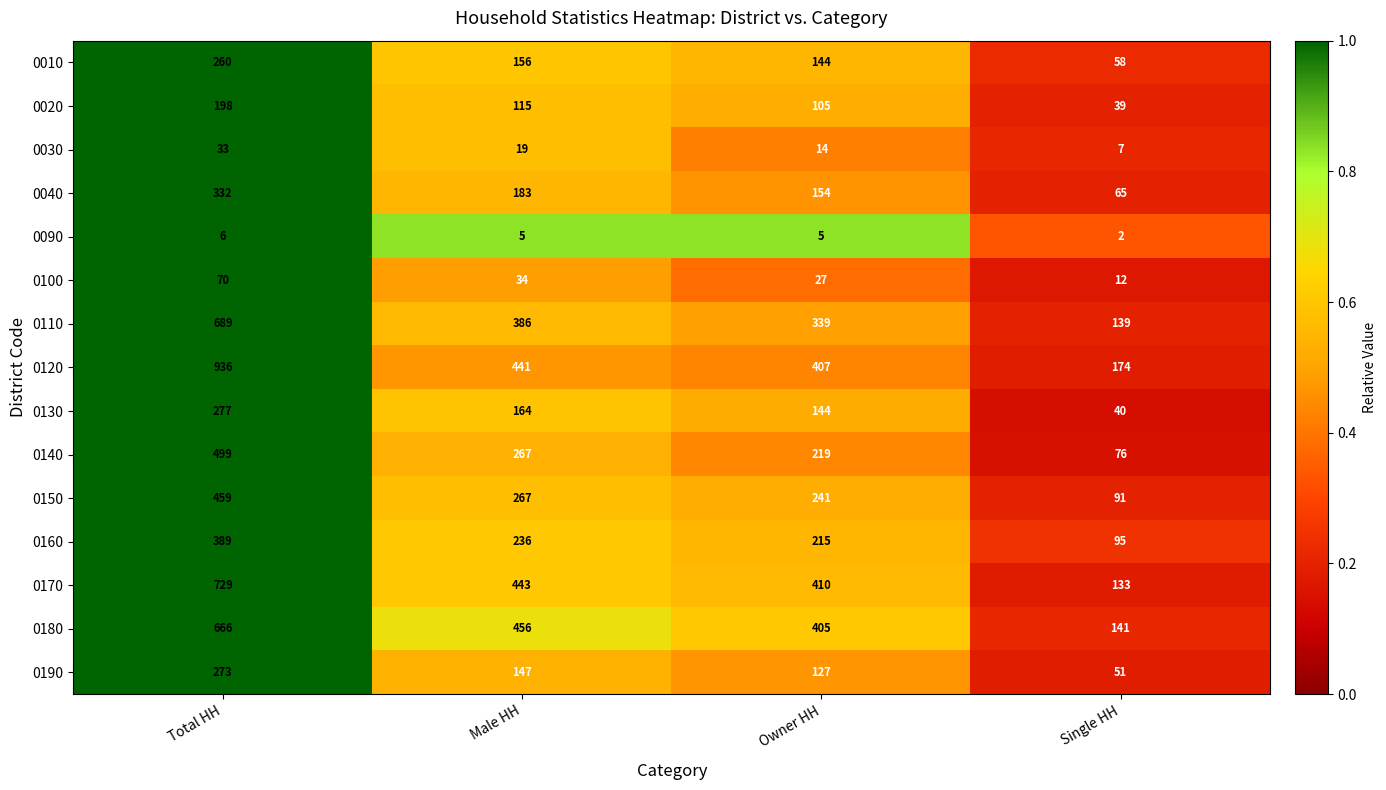

Where does the 0030 series first go above 19?

Total HH